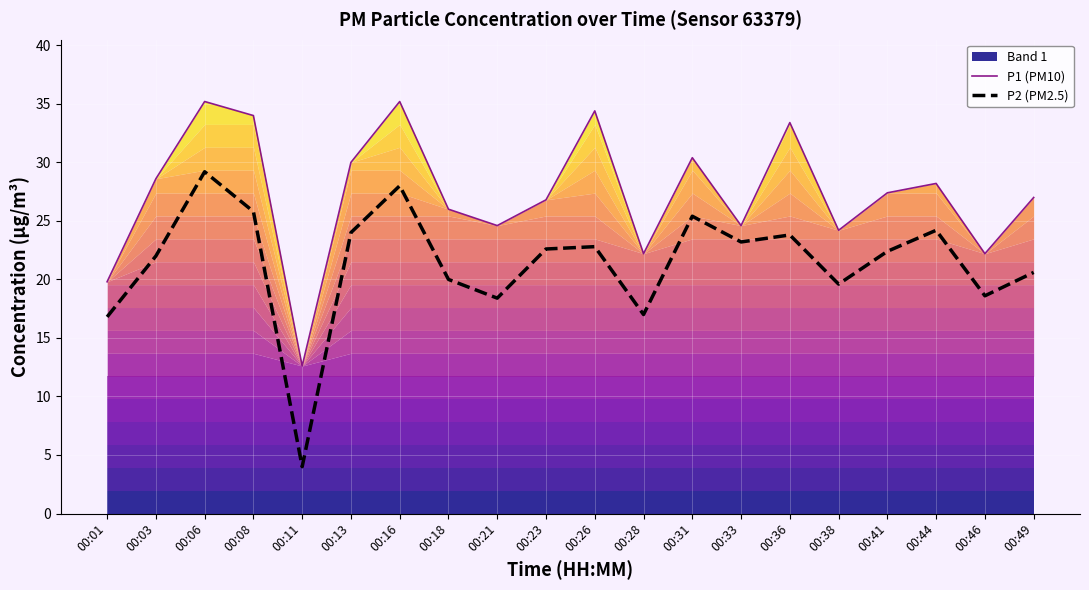

Is the value of P2 (PM2.5) at 00:03 greater than the value of P1 (PM10) at 00:49?

No